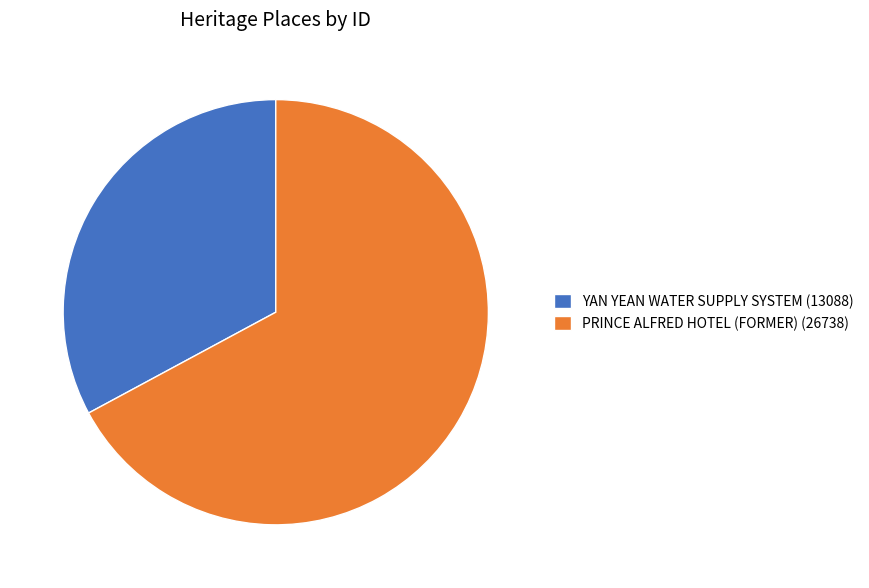

Does PRINCE ALFRED HOTEL (FORMER) (26738) account for over 50% of the chart?

Yes